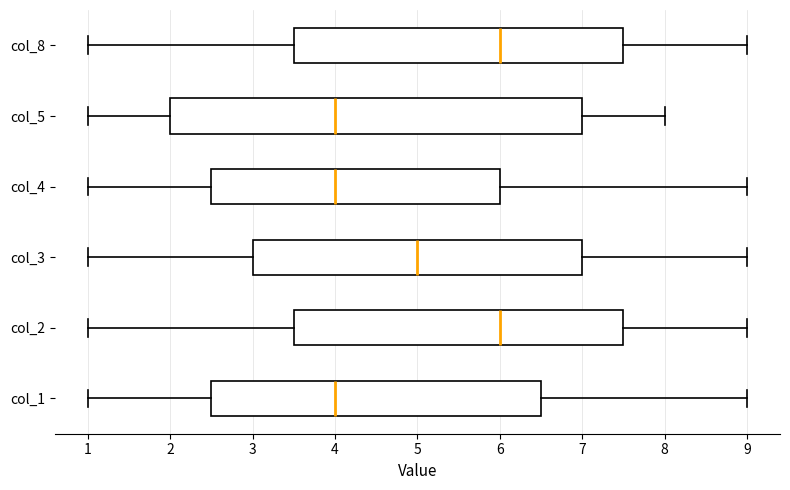

Comparing the boxes themselves (not the whiskers), which one is the widest?

col_5